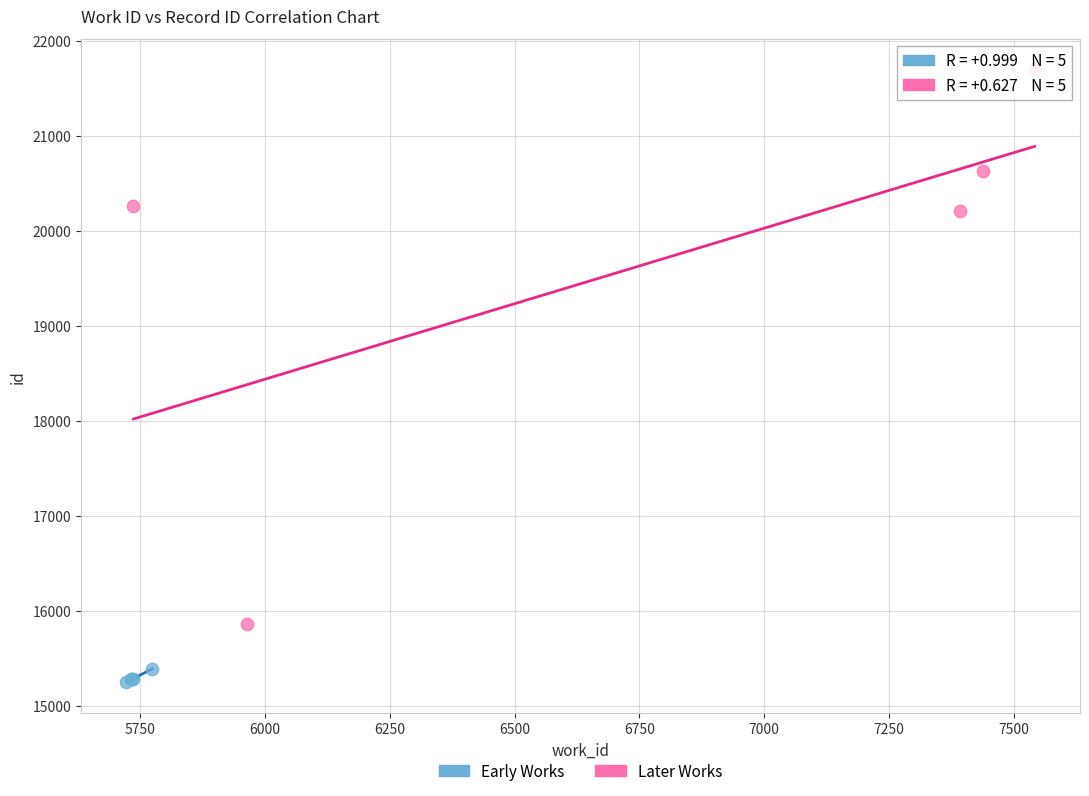

Which series reaches the minimum Y coordinate?

Early Works